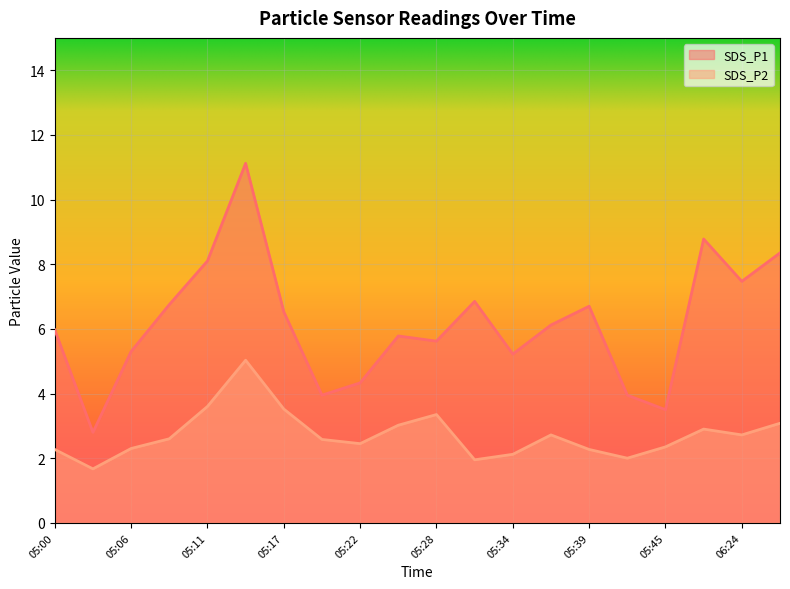

Which series has the largest range (max minus min)?

SDS_P1